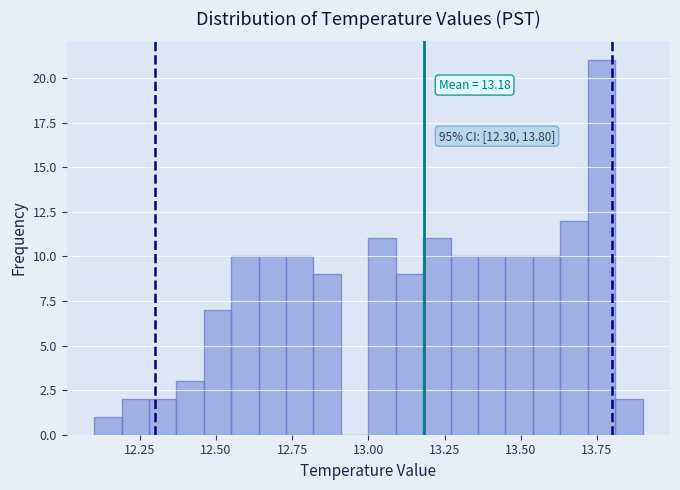

Around what value on the x-axis is the tallest bar? Give the approximate position of its centre, as read against the axis.

13.75